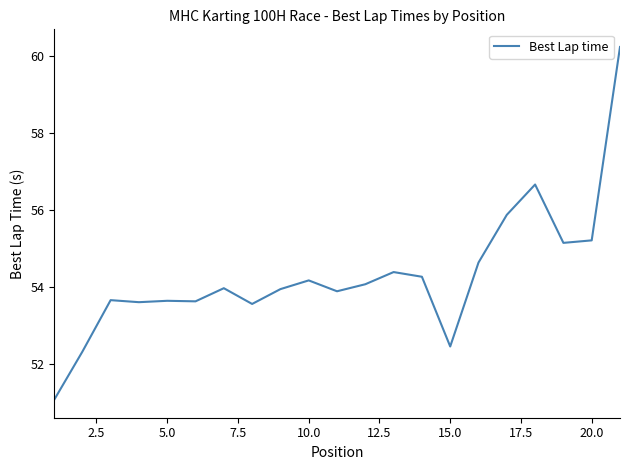

How many distinct data groups are displayed?

1